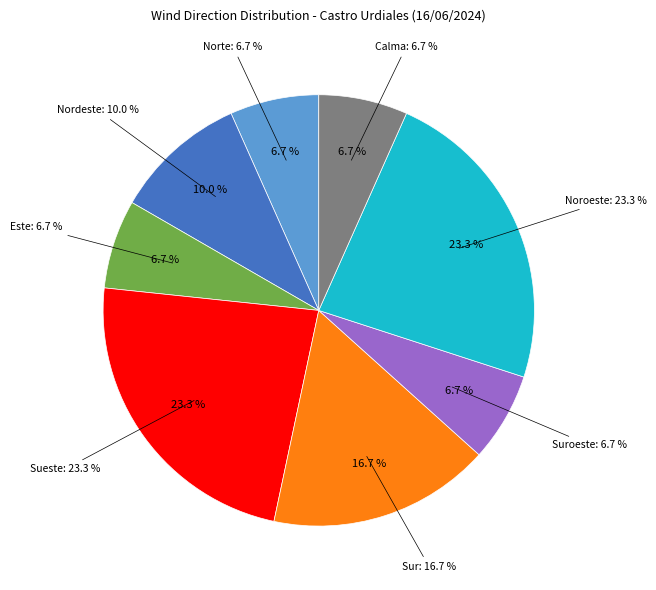

To the nearest percent, what is the difference between the largest and smallest slice percentages?

17%